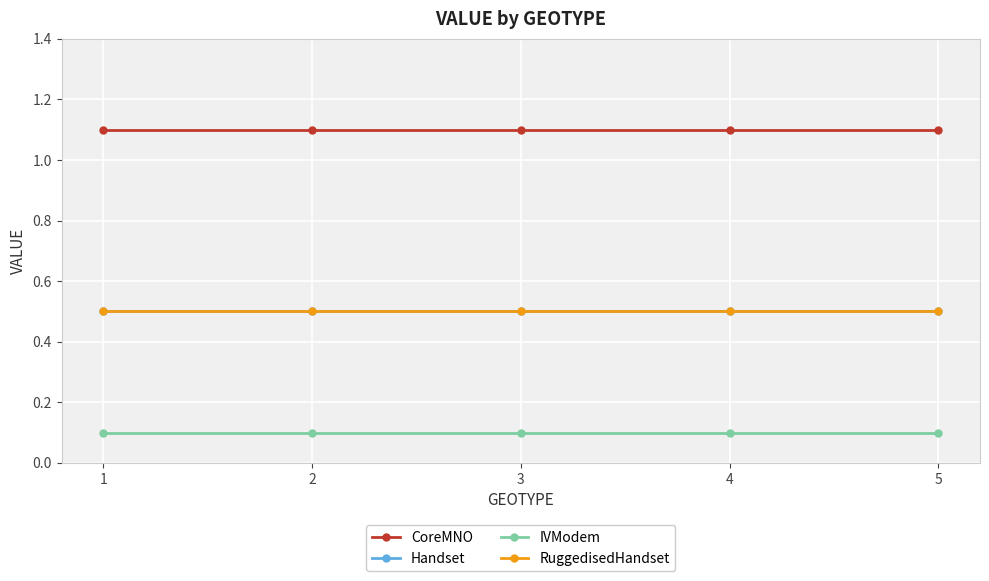

At which label does CoreMNO reach its minimum?

1